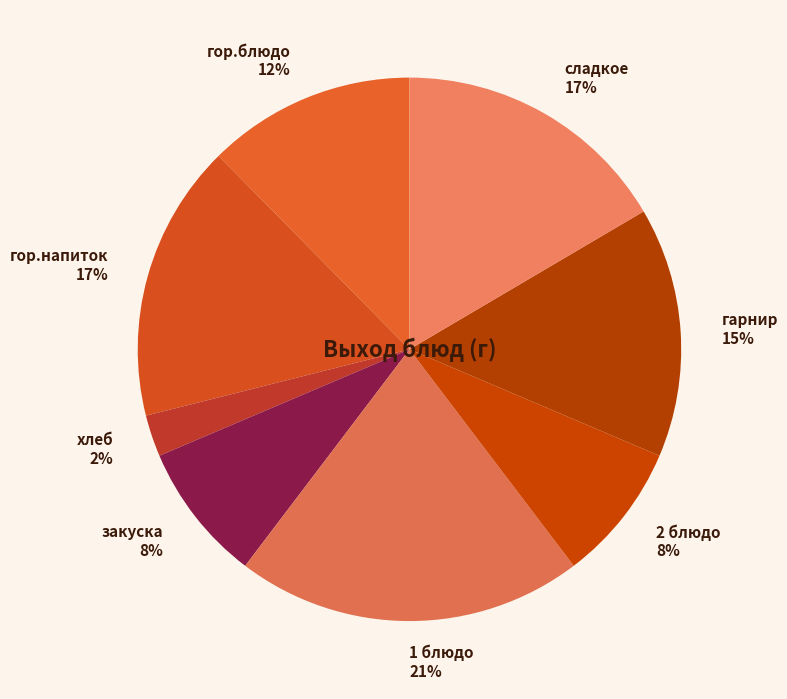

Do 1 блюдо 21% and сладкое 17% together represent more than half of the pie?

No